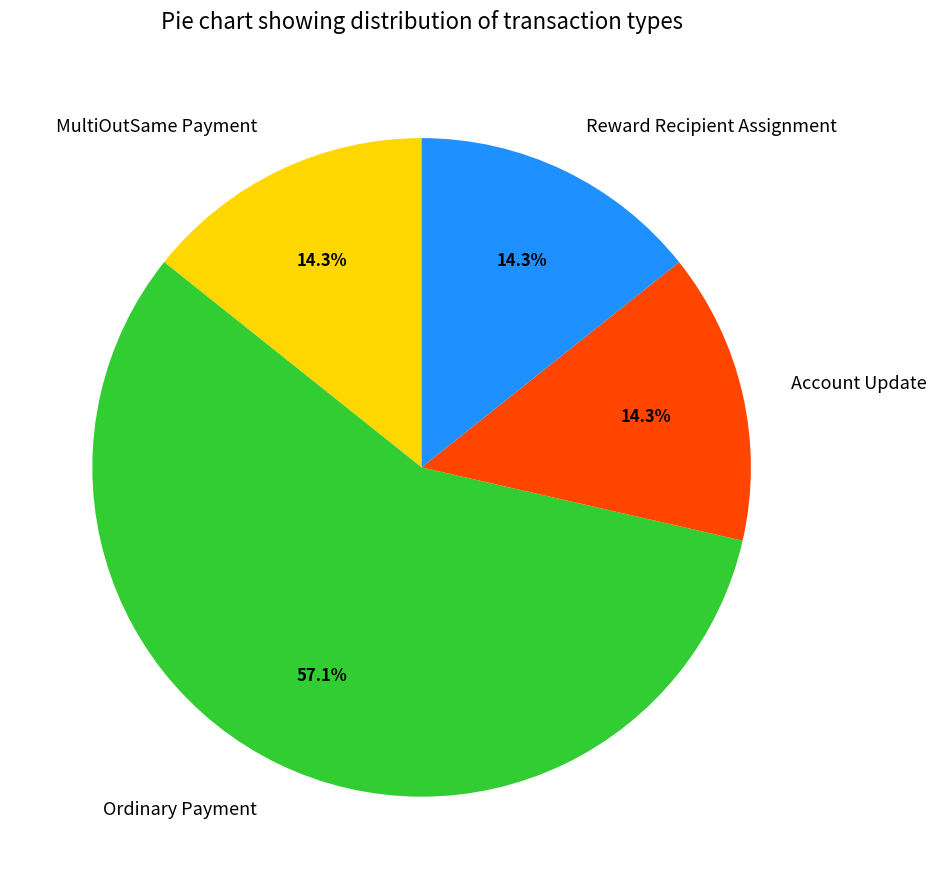

Which category has the biggest portion of the pie?

Ordinary Payment